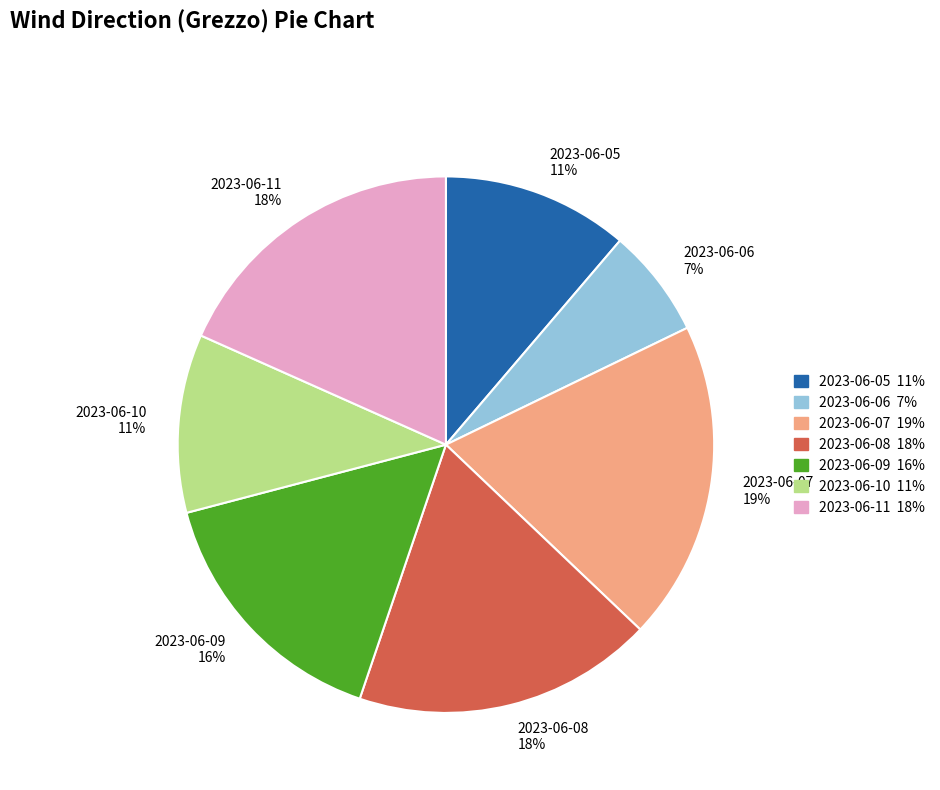

True or false: 2023-06-08 accounts for 7% of the total.

False